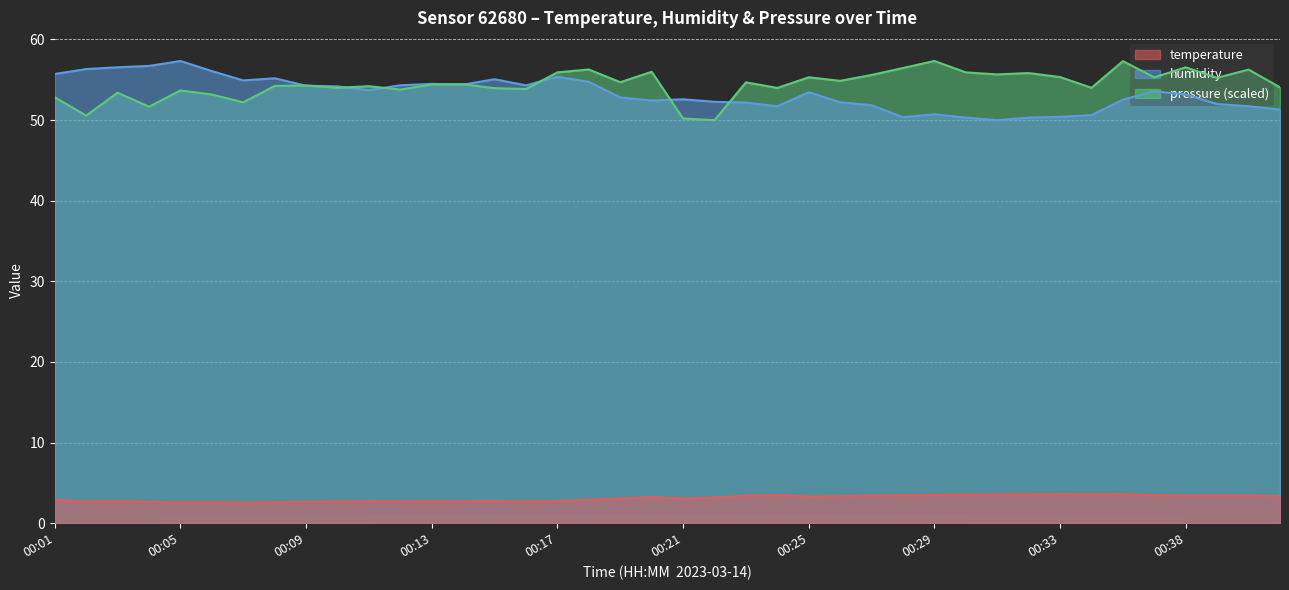

What are all the series names shown in the legend?

temperature, humidity, pressure (scaled)